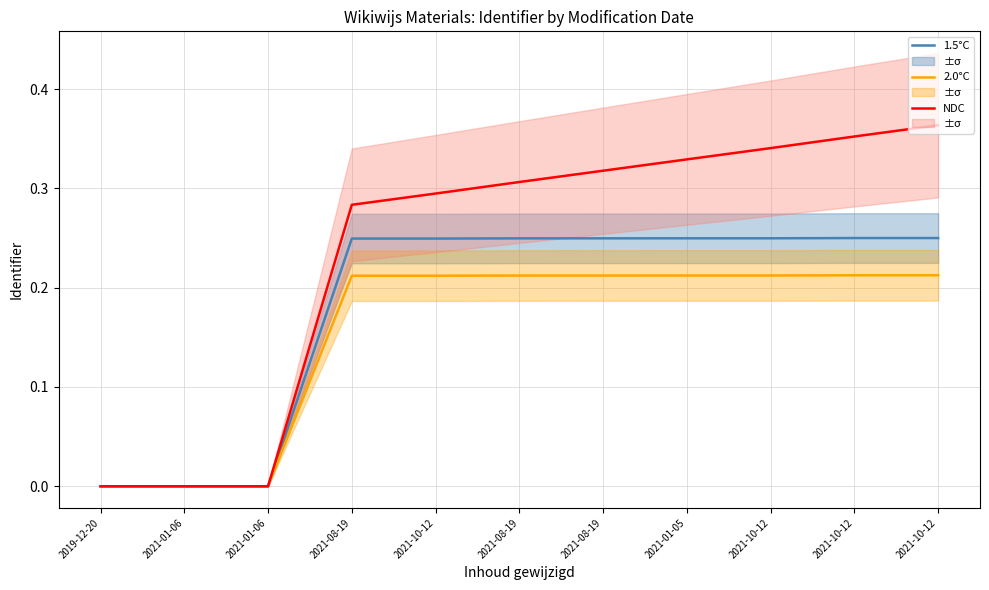

Between 2021-08-19 and 2021-10-12, which series saw the biggest shift?

NDC